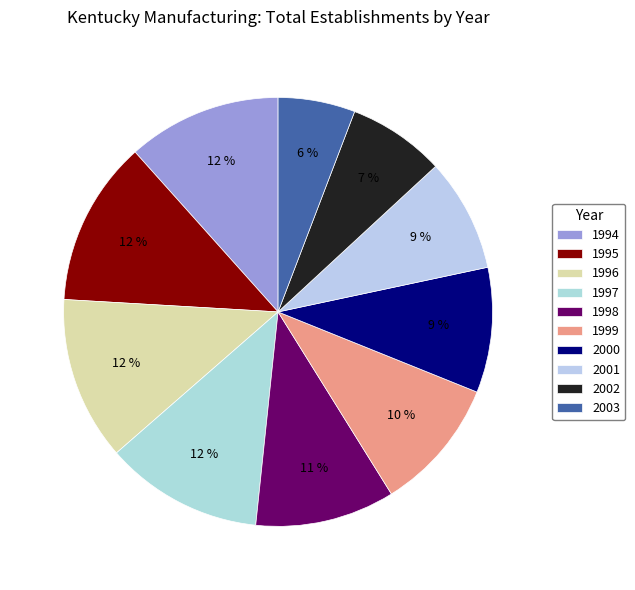

Is there a majority slice in this chart?

No